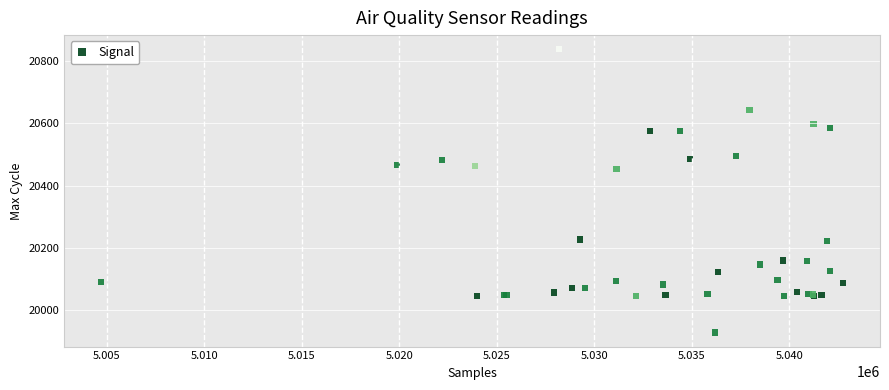

What Y value in the scatter plot is closest to 20383?

20454